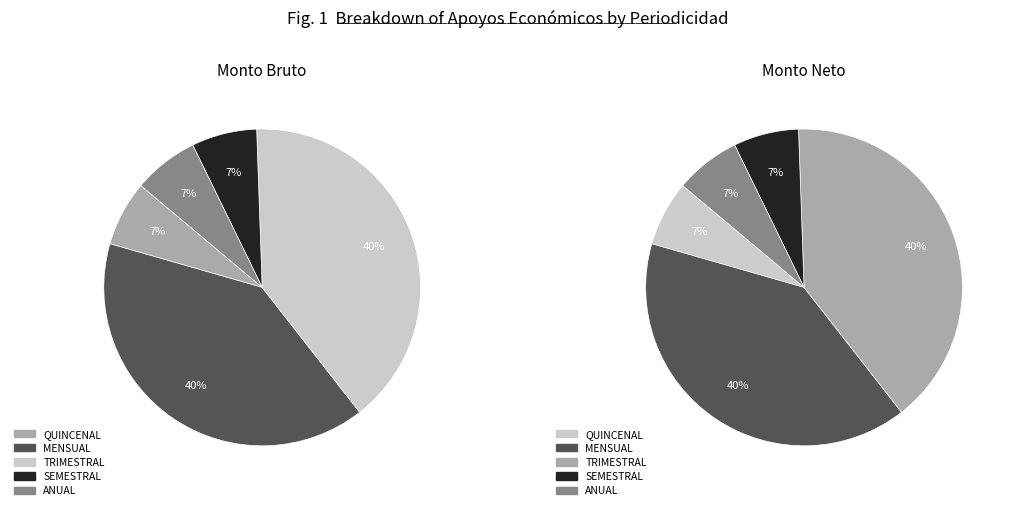

What percentage is the TRIMESTRAL slice, to the nearest percent?

40%